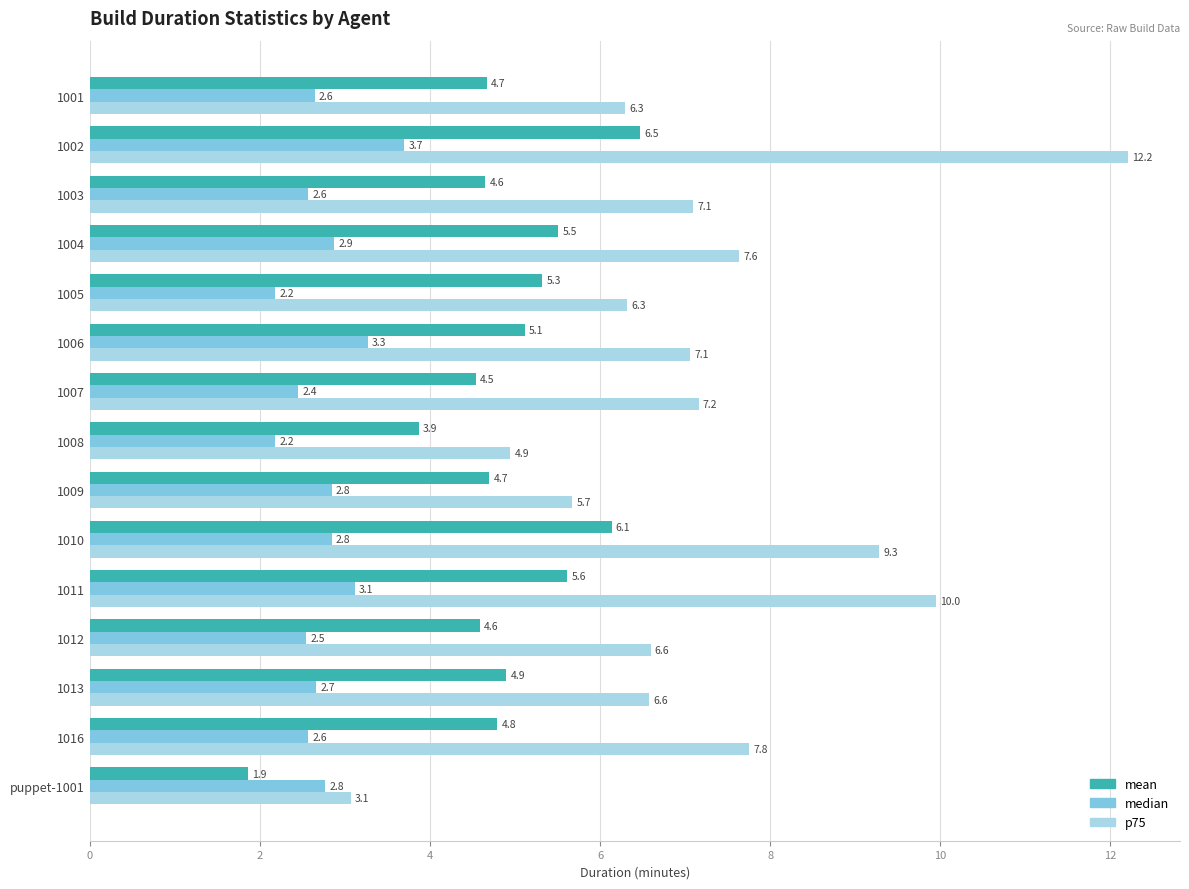

Which category has the lowest value in the p75 series?

puppet-1001